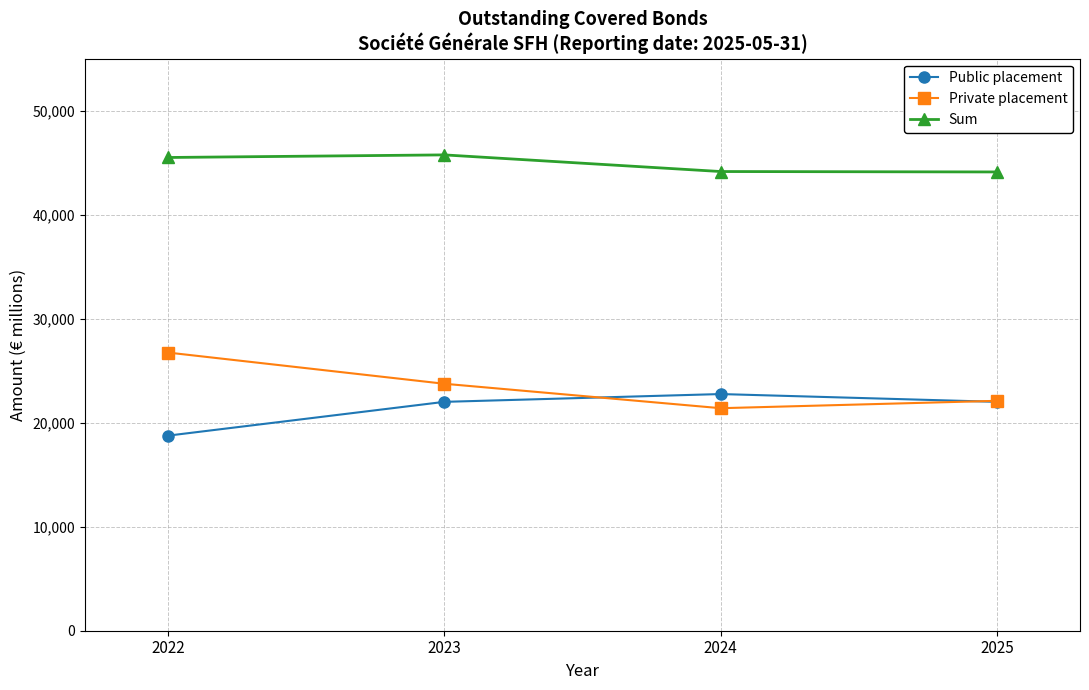

True or false: Public placement has a value of 26581 at 2022.

False